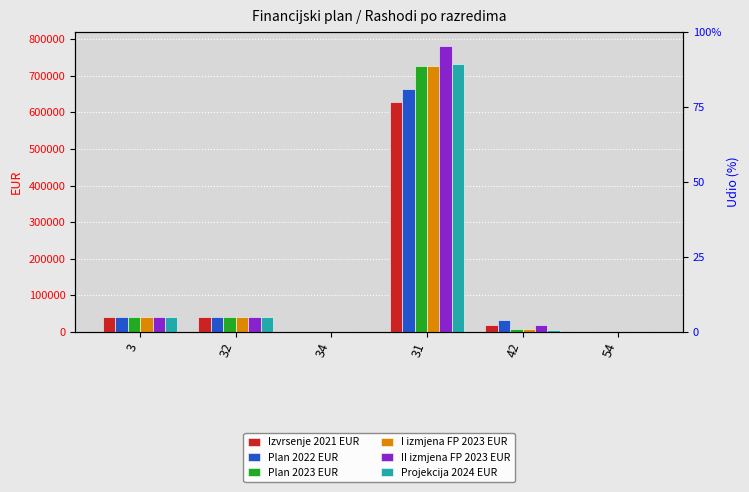

At which label is Plan 2023 EUR closest to 362996?

3